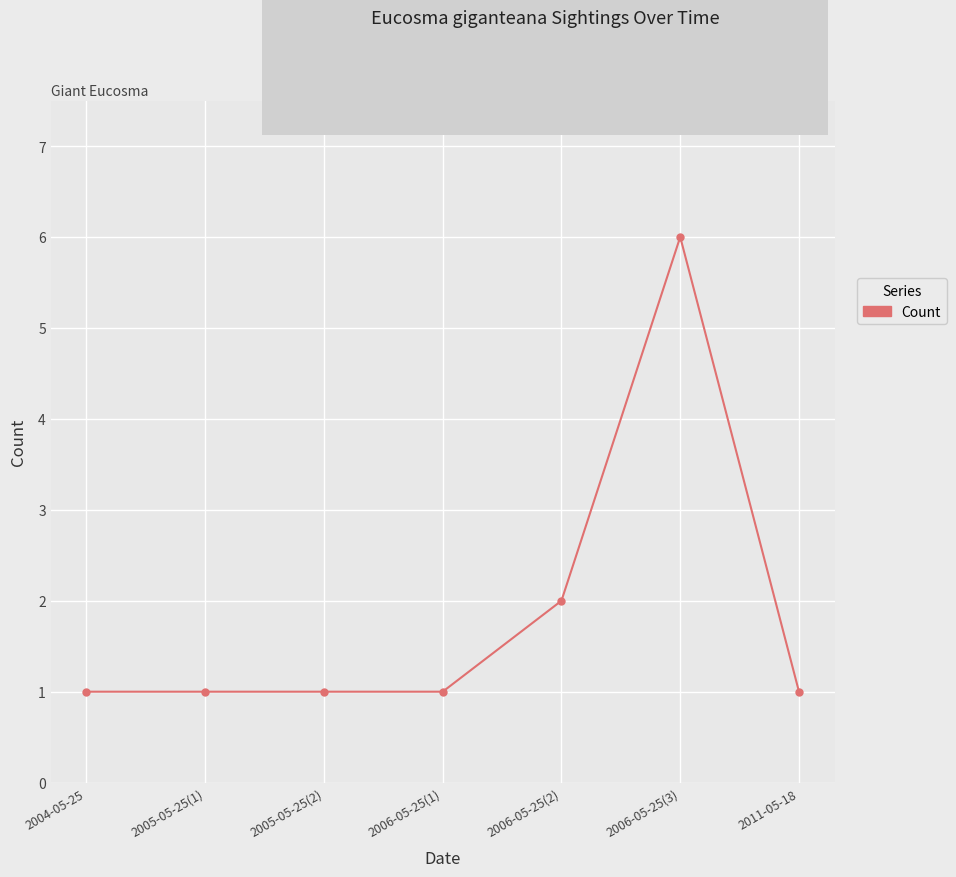

How many lines are shown in the chart?

1